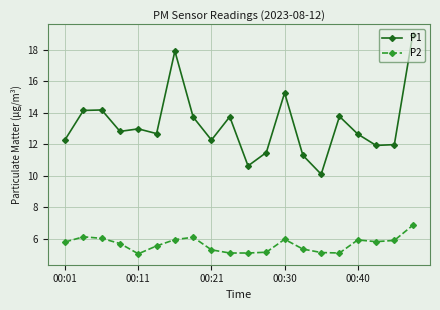

What is the highest value of the P1 series?

18.9